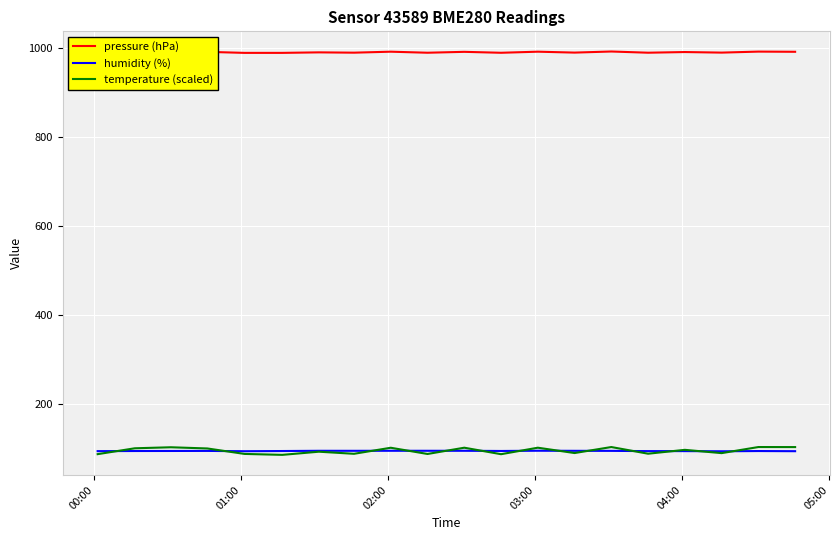

What is the difference between the maximum and second lowest values in the pressure (hPa) series?

3.1